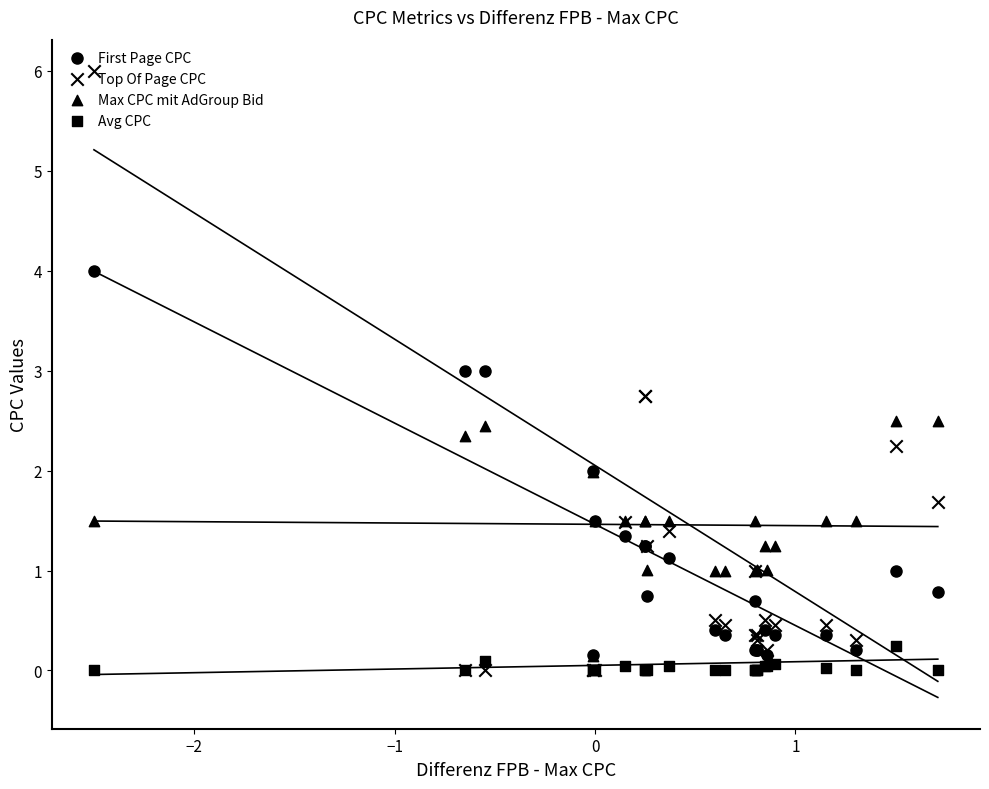

Which series contains the lowest Y value?

Top Of Page CPC